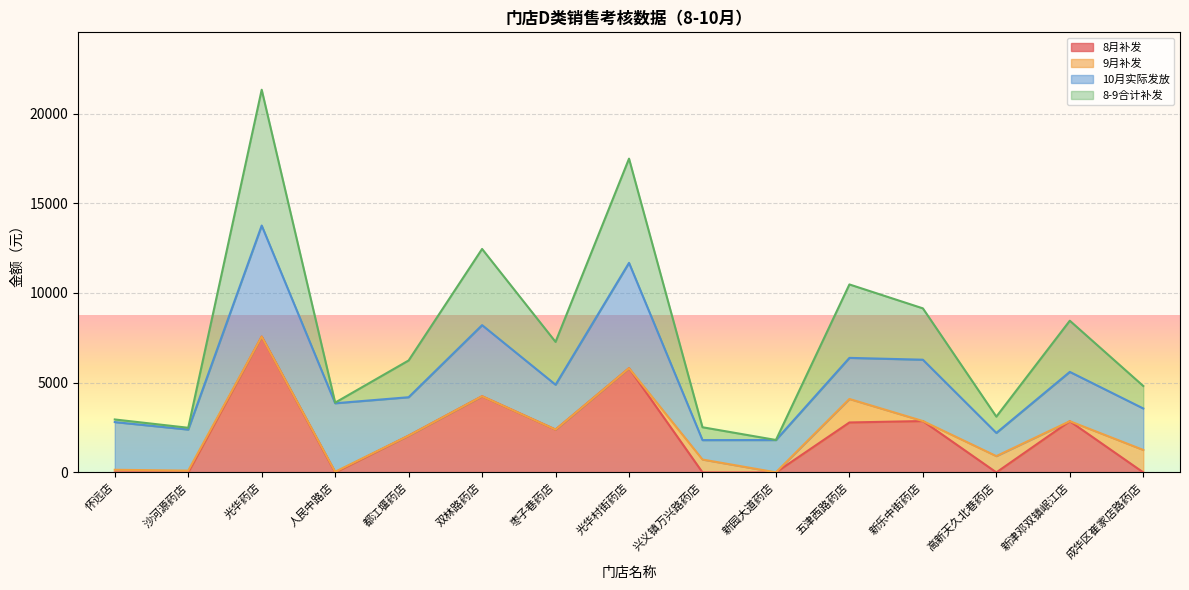

How many interior local peaks does the 8月补发 series have?

5